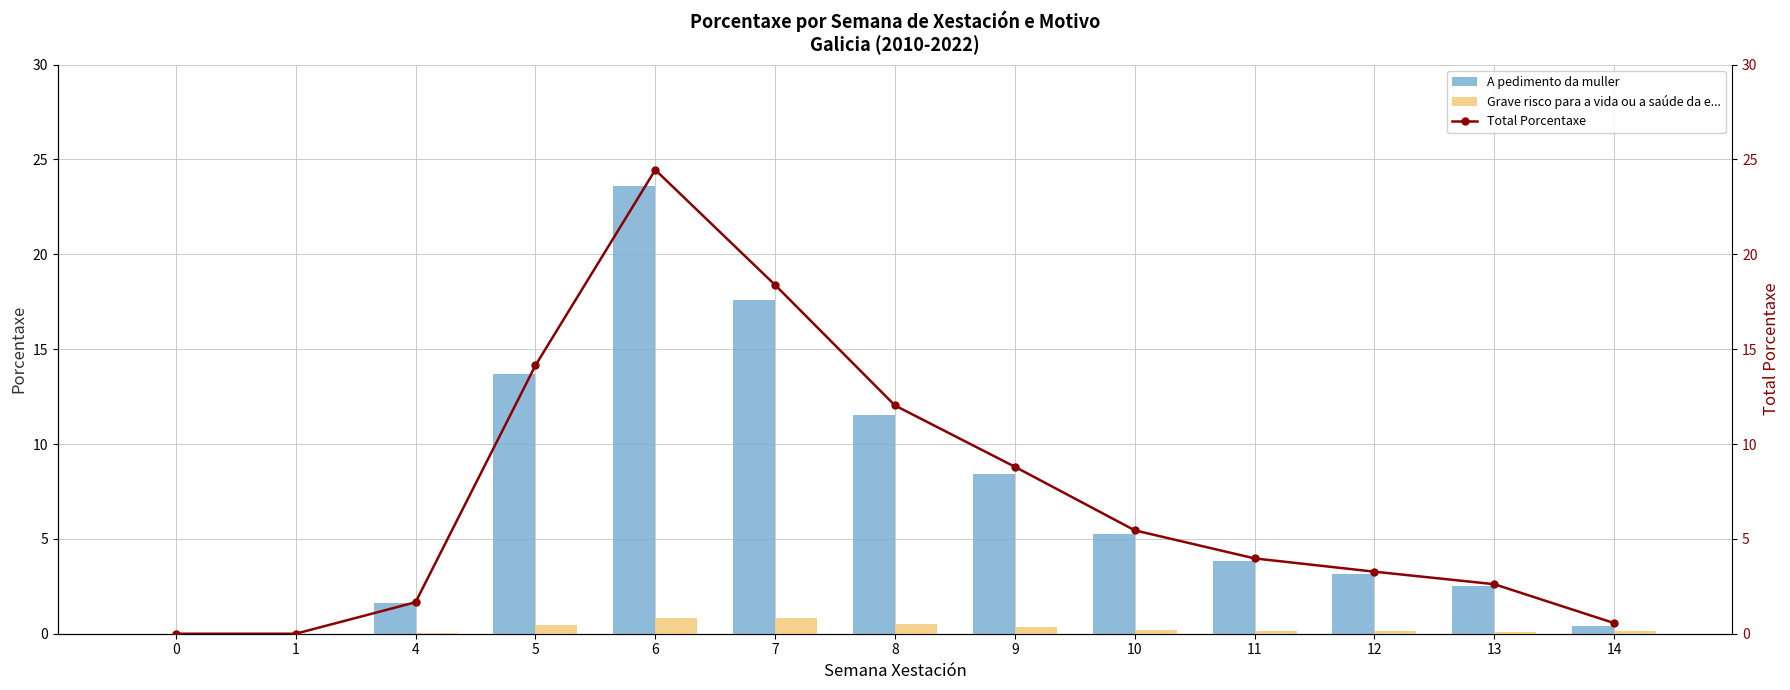

Reading left to right, list all the values displayed in this chart.

A pedimento da muller: 0.0	0.0	1.6	13.7	23.6	17.6	11.5	8.4	5.3	3.9	3.1	2.5	0.4
Grave risco para a vida ou a saúde da e...: 0.0	0.0	0.0	0.5	0.8	0.8	0.5	0.4	0.2	0.1	0.1	0.1	0.1
Total Porcentaxe: 0.0	0.0	1.7	14.1	24.4	18.4	12.0	8.8	5.4	4.0	3.3	2.6	0.6